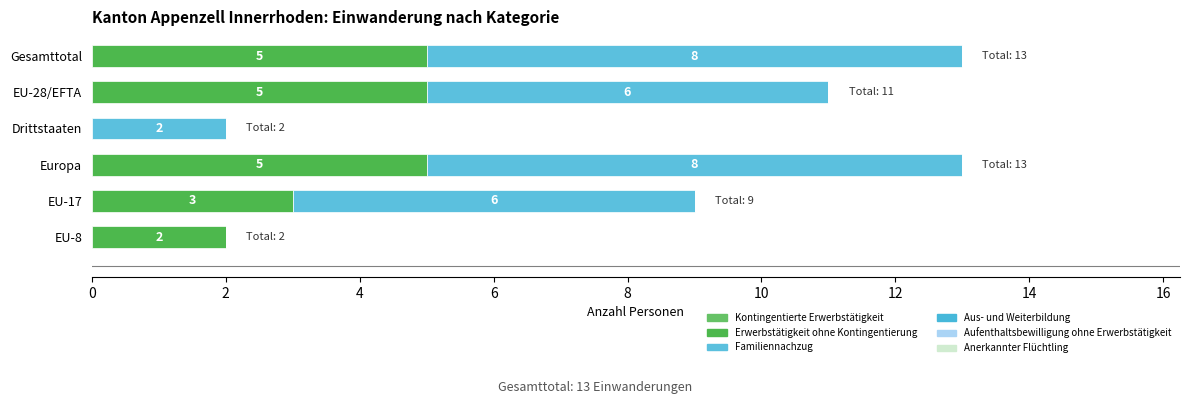

What is the label of the 1st bar from the left?

Gesamttotal